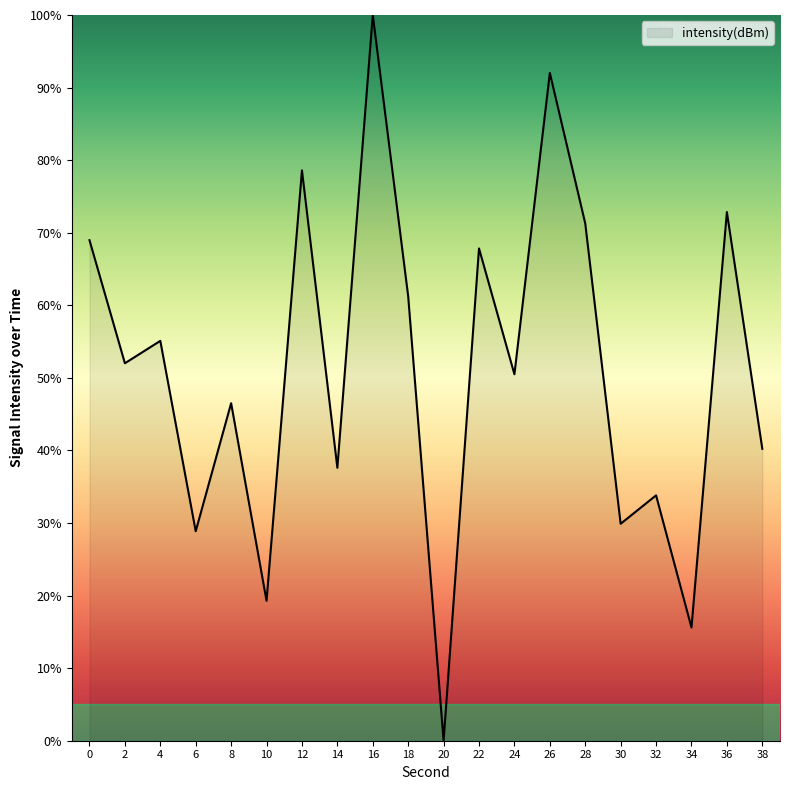

What value does the data have at 32?

33.8